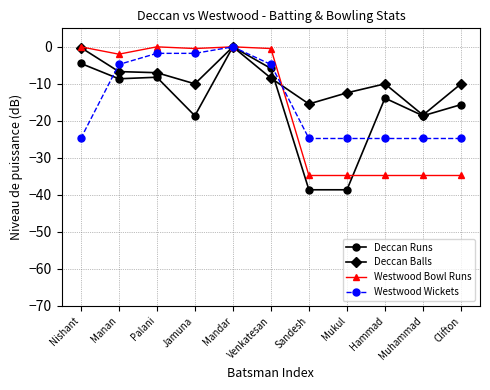

At which category is the sum across all series the highest?

Mandar